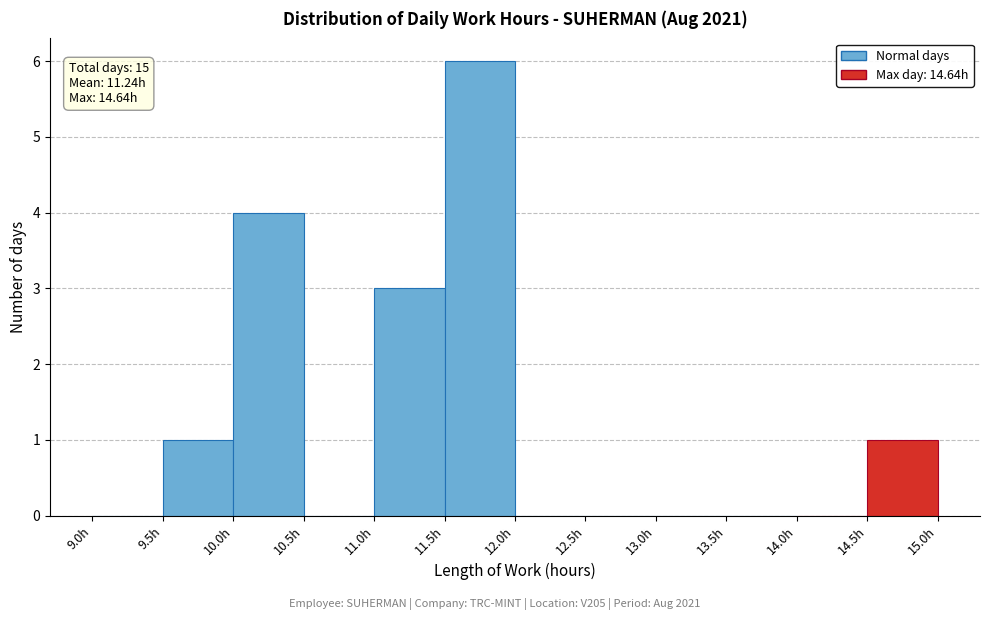

Over which range of the x-axis is the bar tallest?

11.5 to 12.0